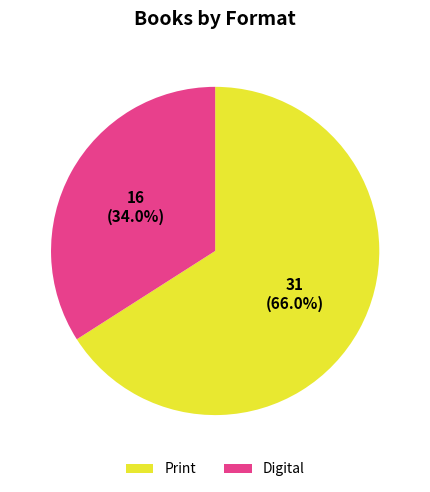

How much of the chart is everything except Print?

34.0%